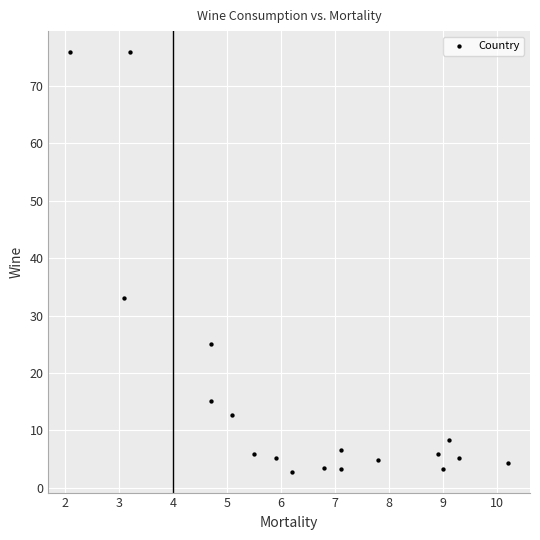

What is the range of Y values (max minus min)?

73.1